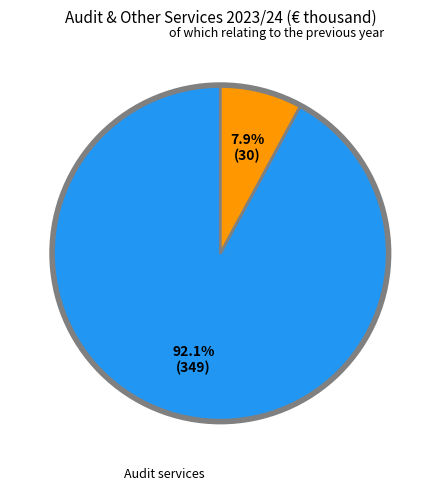

To the nearest percent, what is the average slice percentage?

50%